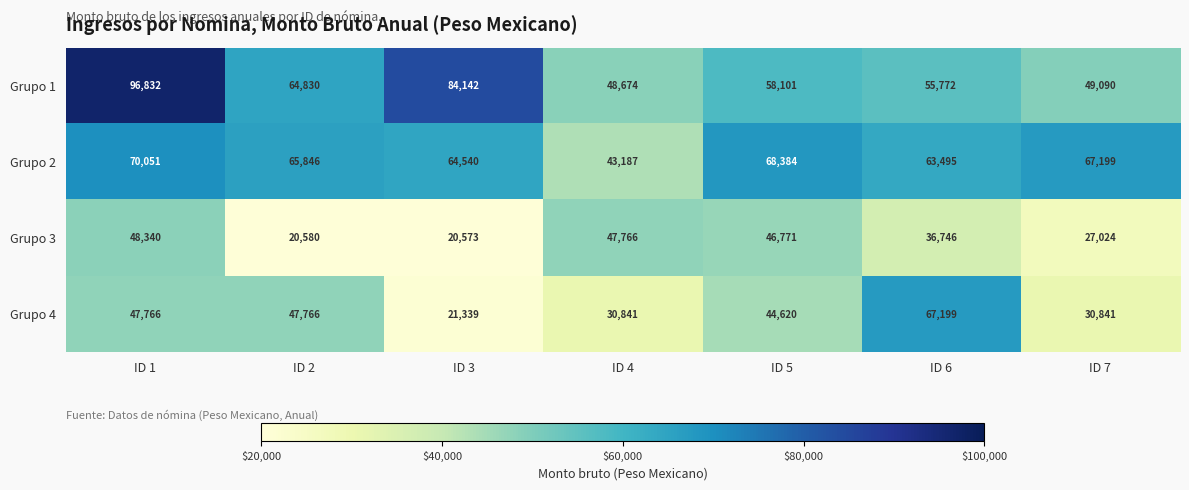

Is it true that Grupo 3 equals 47766 at ID 4?

True